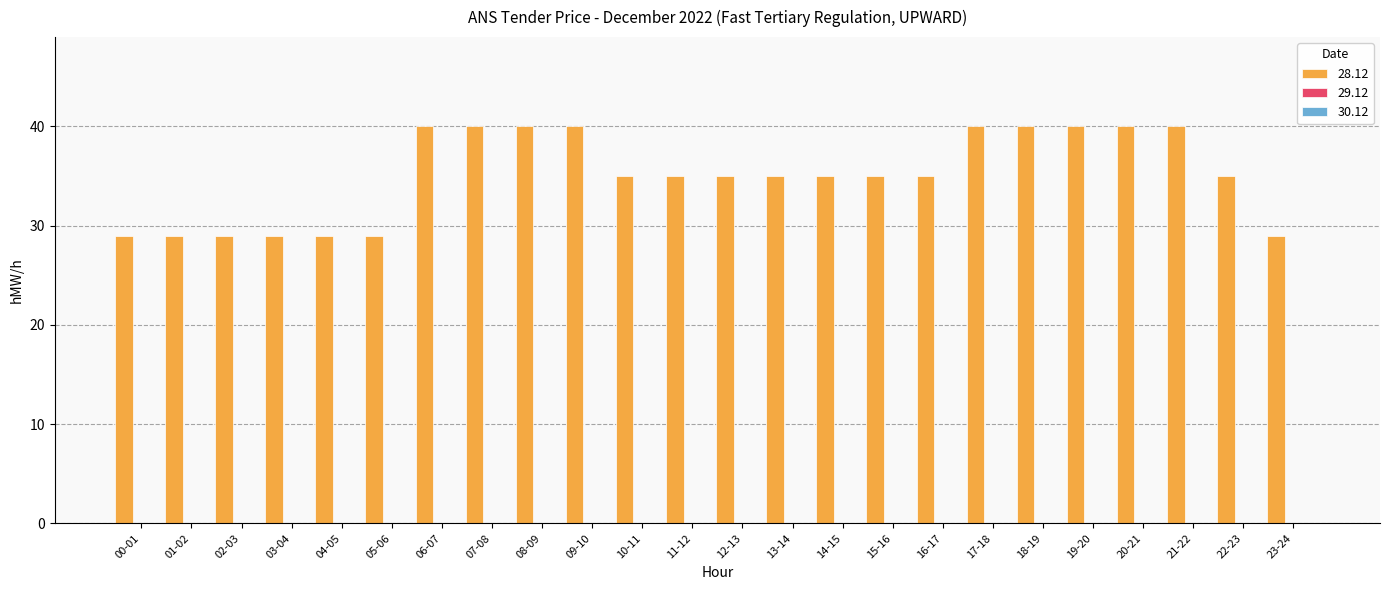

Reading left to right, what are all the values shown in this chart?

29	29	29	29	29	29	40	40	40	40	35	35	35	35	35	35	35	40	40	40	40	40	35	29